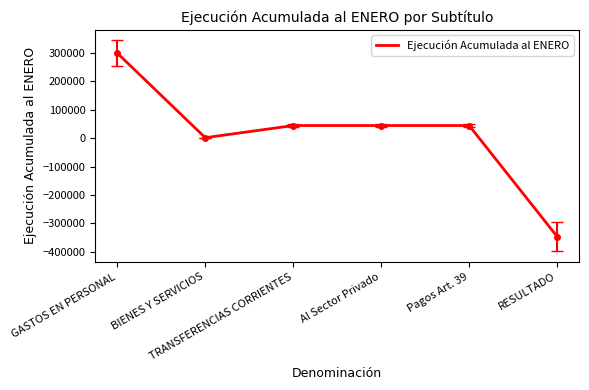

What is the maximum value shown in the chart?

299660